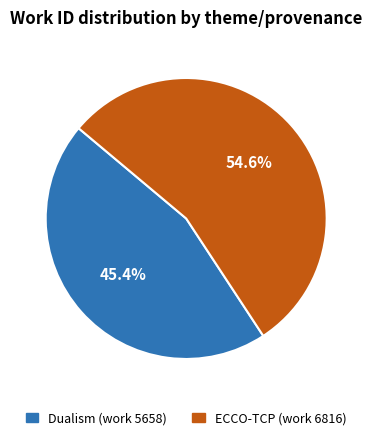

To the nearest percent, what is the combined percentage of ECCO-TCP (work 6816) and Dualism (work 5658)?

100%